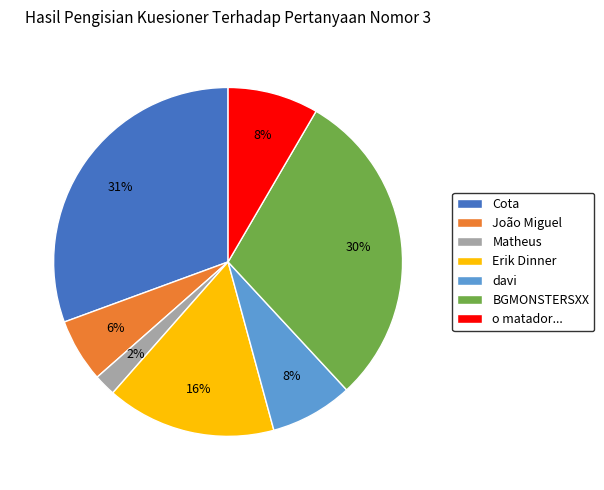

What percentage is the Cota slice, to the nearest percent?

31%